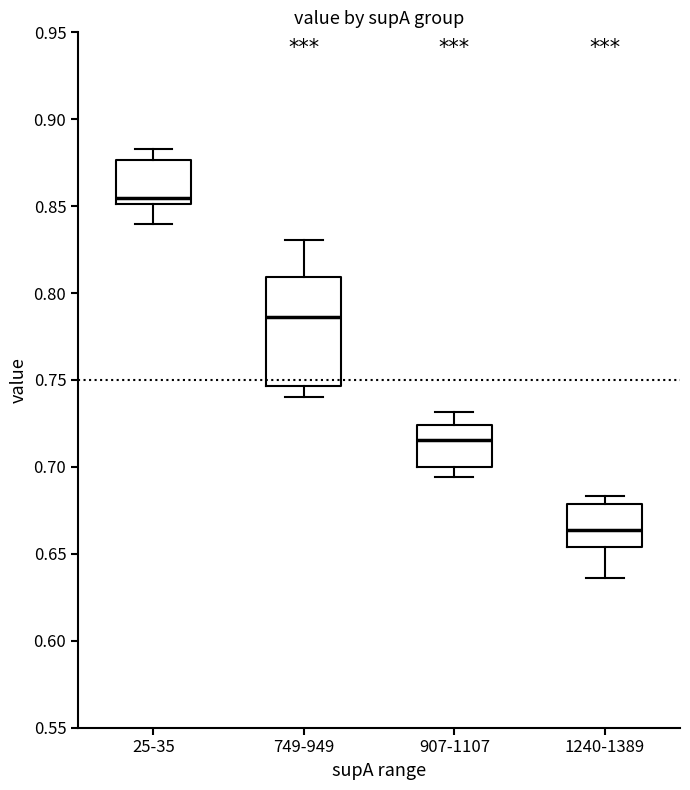

Reading left to right, transcribe this box plot: for each box, give where its median line is, the range the box spans, and where its two whiskers end, as read against the y-axis. The values are not printed on the chart, so give them approximately, as read against the axis.

25-35: median 0.855, box 0.850 to 0.875, whiskers 0.840 to 0.885
749-949: median 0.785, box 0.745 to 0.810, whiskers 0.740 to 0.830
907-1107: median 0.715, box 0.700 to 0.725, whiskers 0.695 to 0.730
1240-1389: median 0.665, box 0.655 to 0.680, whiskers 0.635 to 0.685